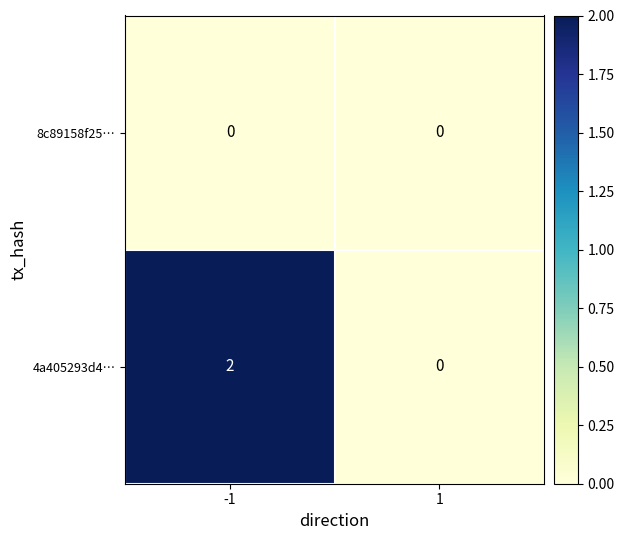

List the series in order of their overall mean, lowest first.

8c89158f25…, 4a405293d4…